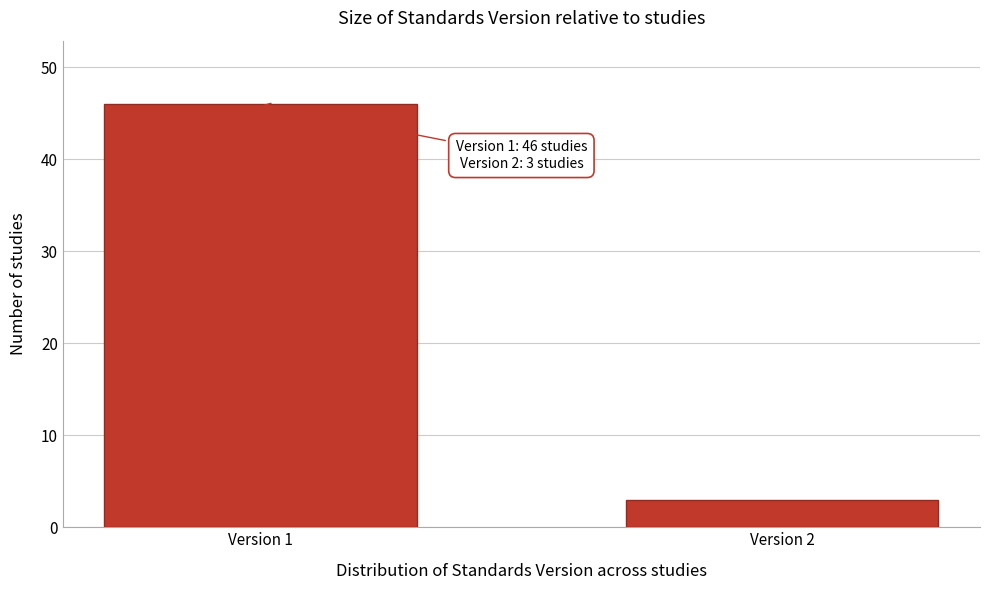

Reading right to left, what are all the values shown in this chart?

Version 2=3	Version 1=46